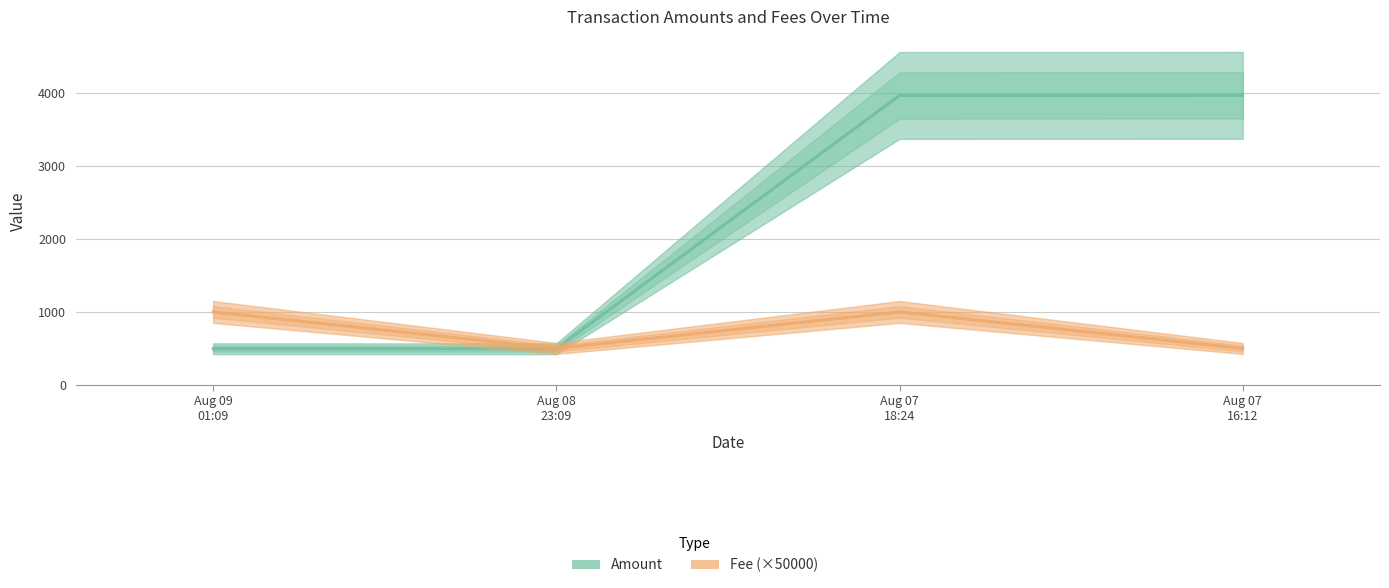

What is the value of the Amount point at the 1st from the left?

495.5